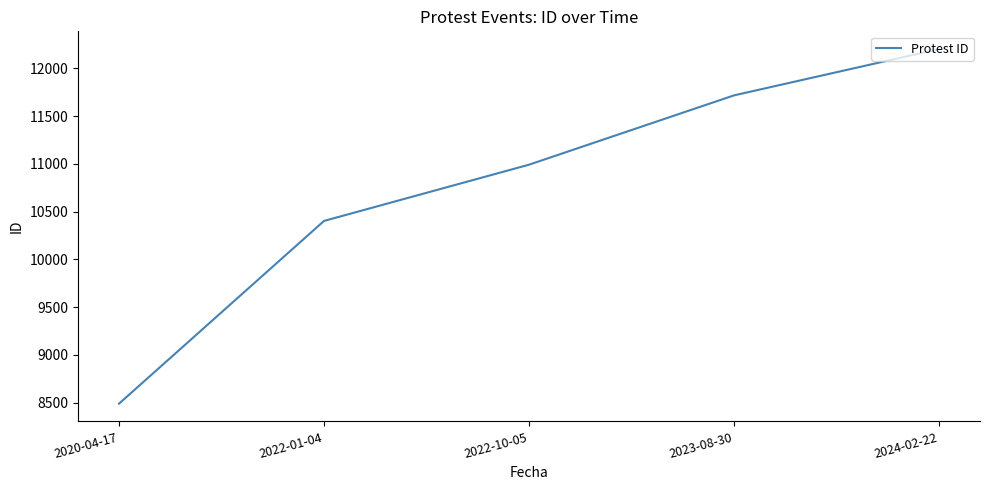

Does the chart have visible grid lines?

No